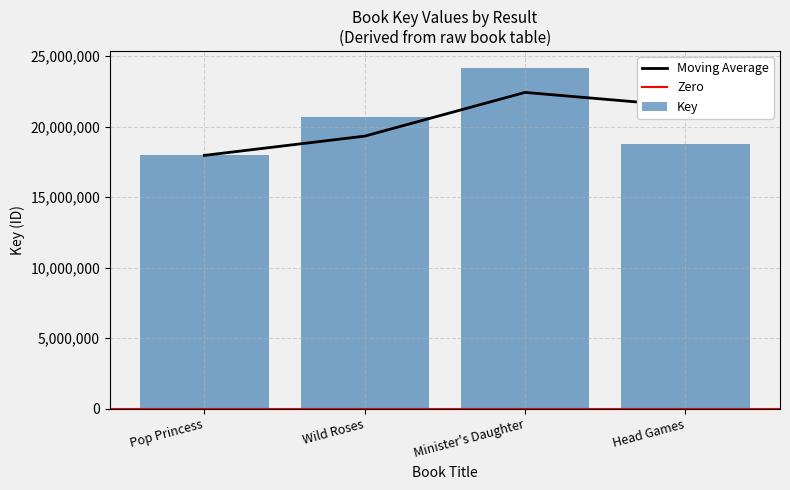

Does the chart contain stacked bars?

No